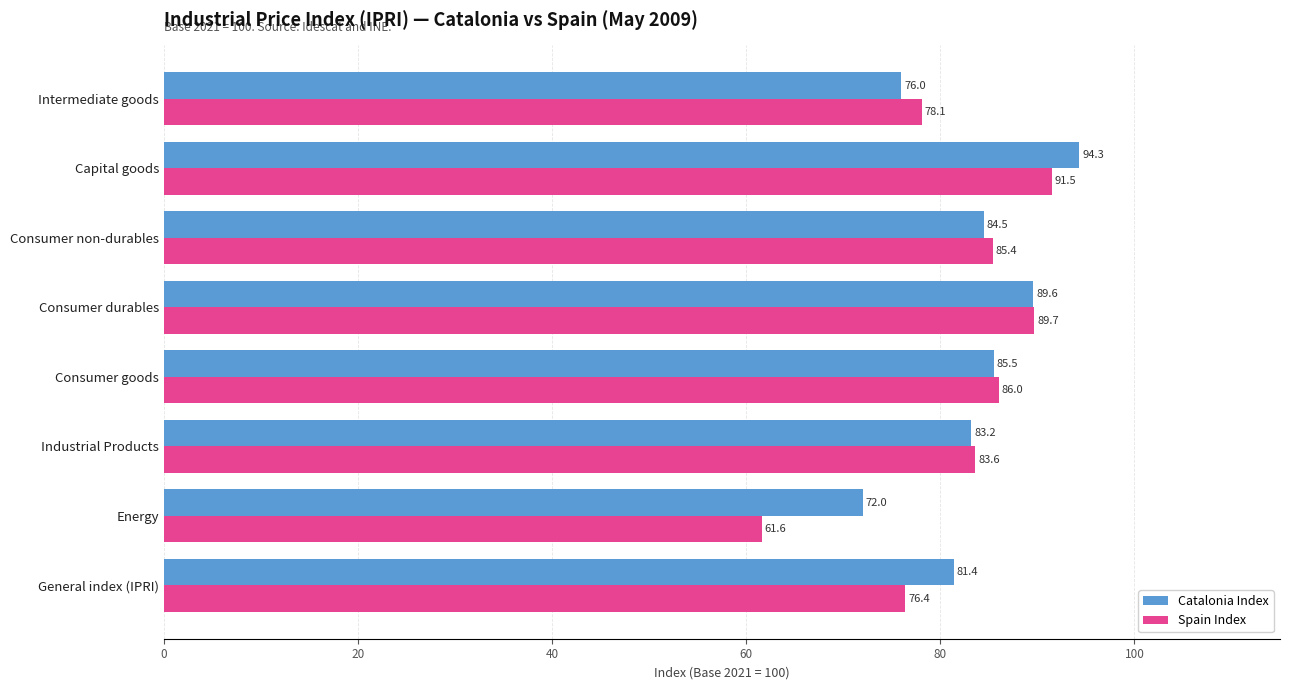

What is the total value across all series at Consumer non-durables?

169.9